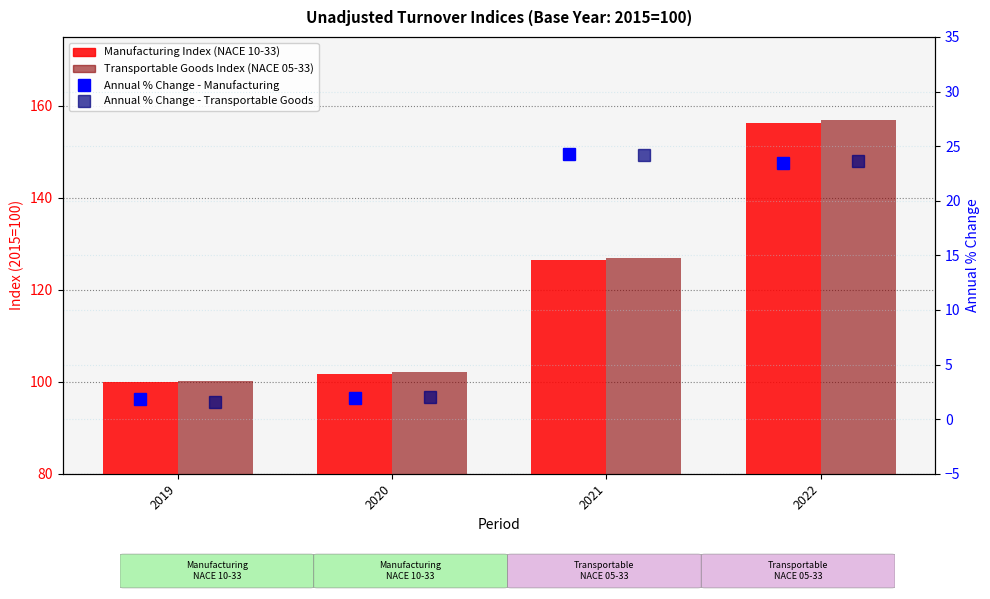

Which series changed the most between 2019 and 2022?

Transportable Goods Index (NACE 05-33)